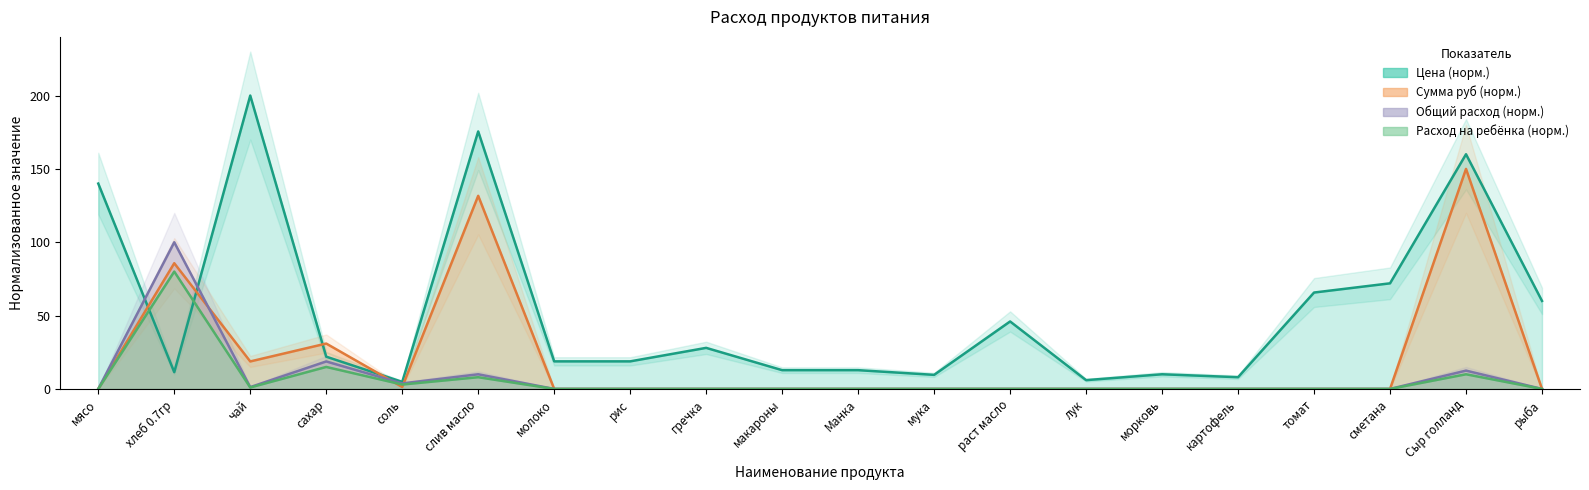

What is the label of the 3rd point from the right?

сметана